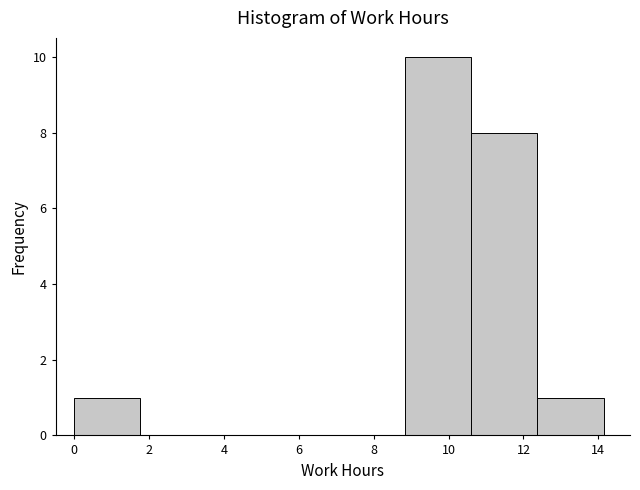

Reading left to right, list every bar in this chart as the range it spans on the x-axis followed by its height. Neither the bar edges nor the heights are printed on the chart, so give them approximately, as read against the axes.

0.0 to 1.8: 1
1.8 to 3.6: 0
3.6 to 5.4: 0
5.4 to 7.0: 0
7.0 to 8.8: 0
8.8 to 10.6: 10
10.6 to 12.4: 8
12.4 to 14.2: 1